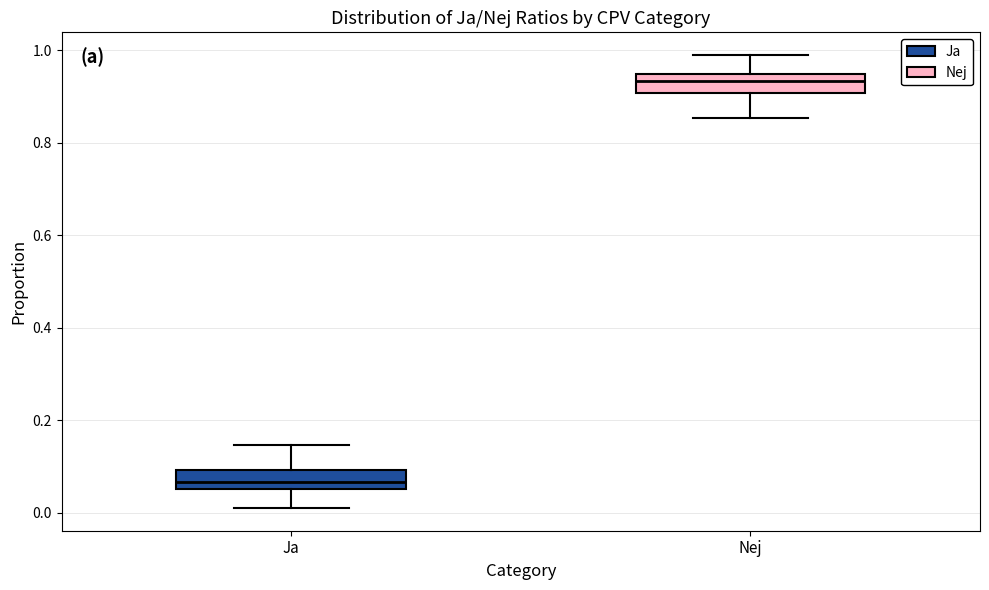

Where does the lower whisker of the box for Nej end on the y-axis? The values are not printed on the chart, so give them approximately, as read against the axis.

0.86